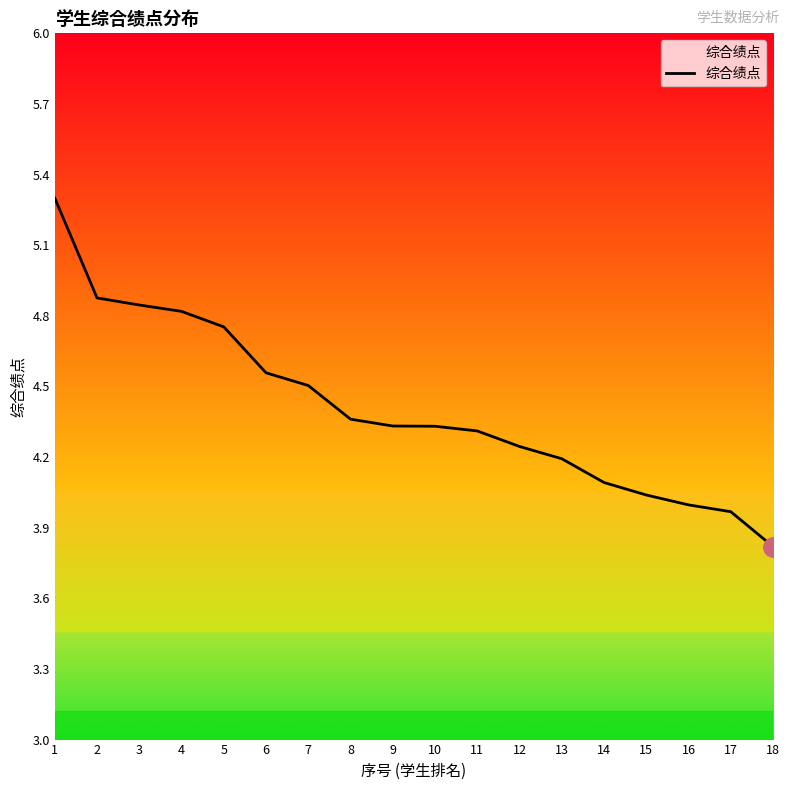

What is the smallest value displayed?

3.8